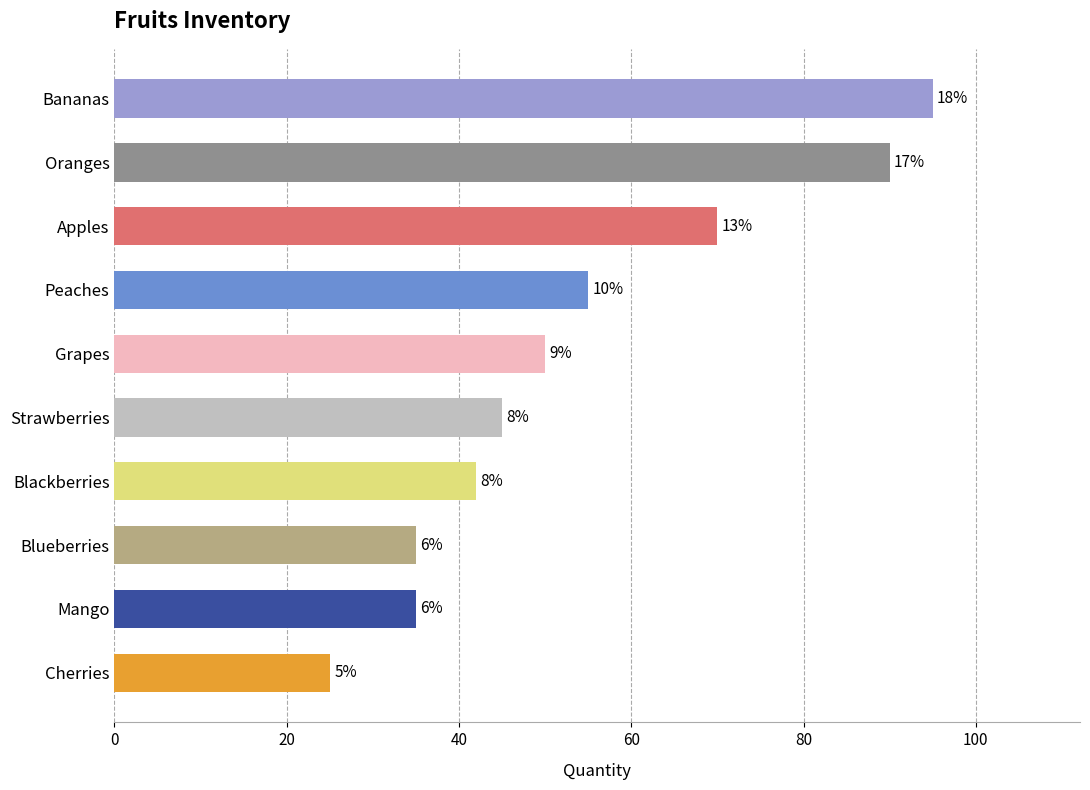

Does the chart contain any negative values?

No